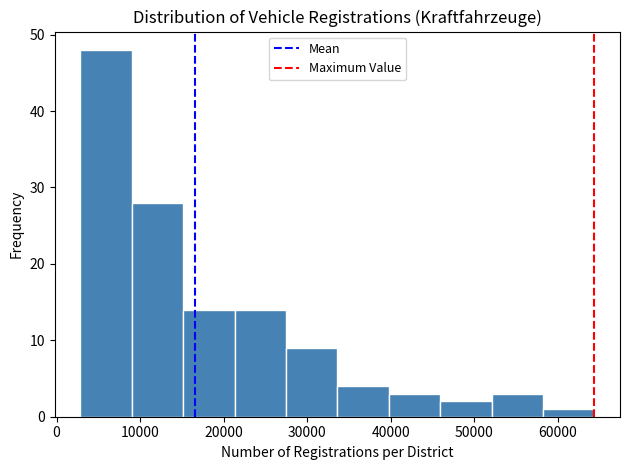

Reading left to right, list every bar in this chart as the range it spans on the x-axis followed by its height. Neither the bar edges nor the heights are printed on the chart, so give them approximately, as read against the axes.

3000 to 9000: 48
9000 to 15000: 28
15000 to 21000: 14
21000 to 27000: 14
27000 to 34000: 9
34000 to 40000: 4
40000 to 46000: 3
46000 to 52000: 2
52000 to 58000: 3
58000 to 64000: 1